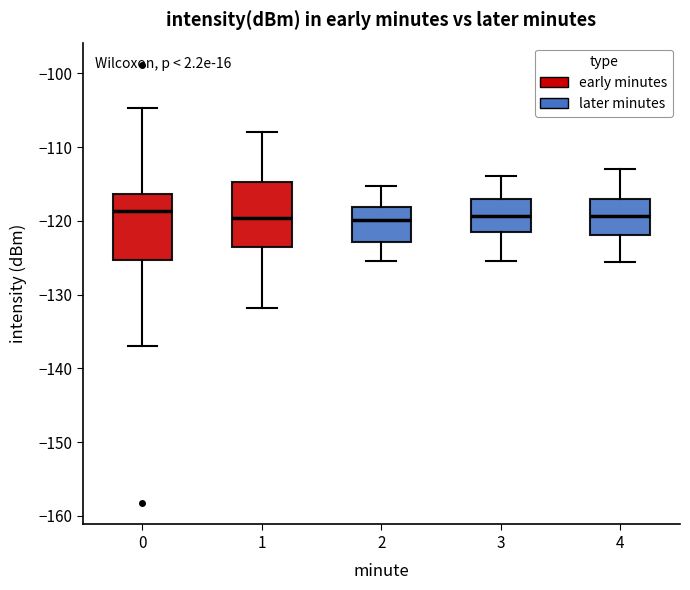

Reading left to right, read every box against the y-axis: the position of its median line, the range the box covers, and the ends of its whiskers. The values are not printed on the chart, so give them approximately, as read against the axis.

0: median -119, box -125 to -116, whiskers -137 to -105
1: median -120, box -124 to -115, whiskers -132 to -108
2: median -120, box -123 to -118, whiskers -125 to -115
3: median -119, box -122 to -117, whiskers -125 to -114
4: median -119, box -122 to -117, whiskers -126 to -113